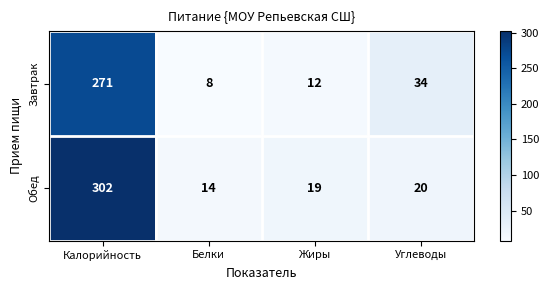

What is the total value across all series at Белки?

22